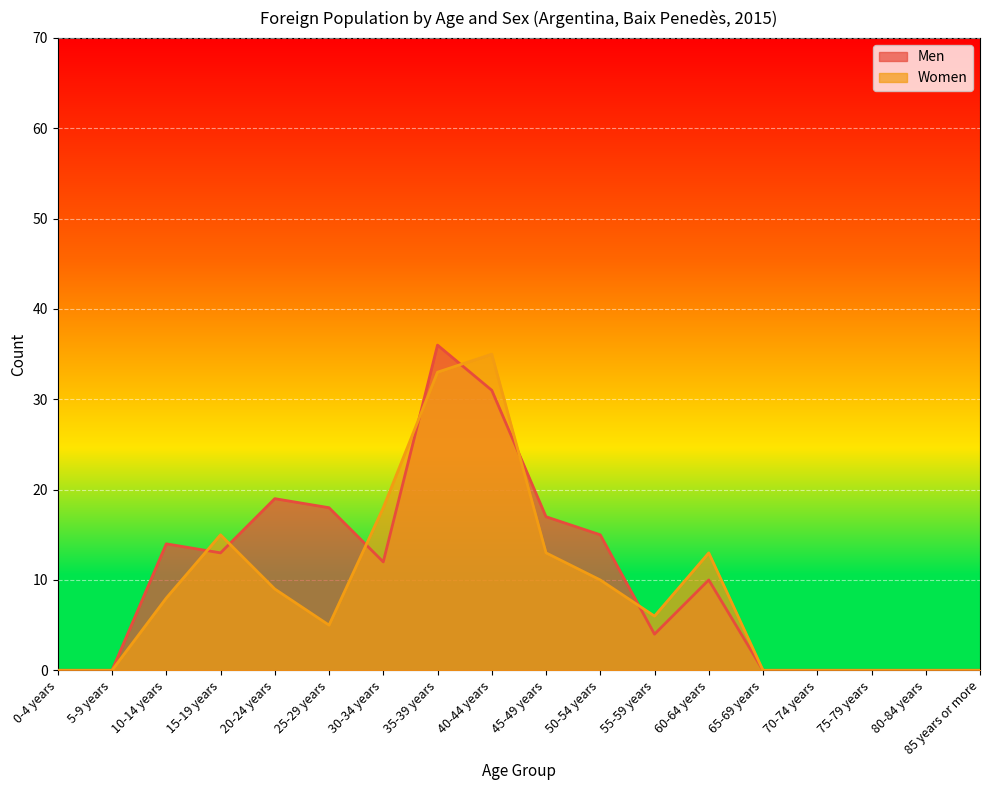

At how many categories does at least one series exceed 35?

1